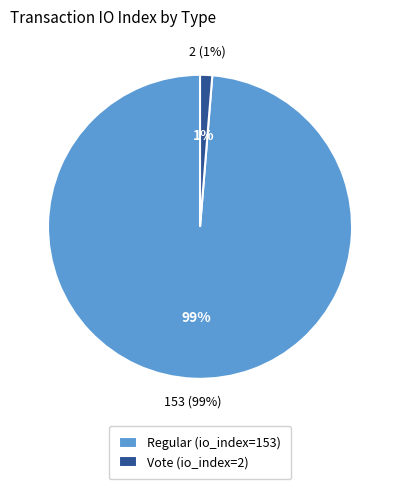

Does any single category account for the majority?

Yes